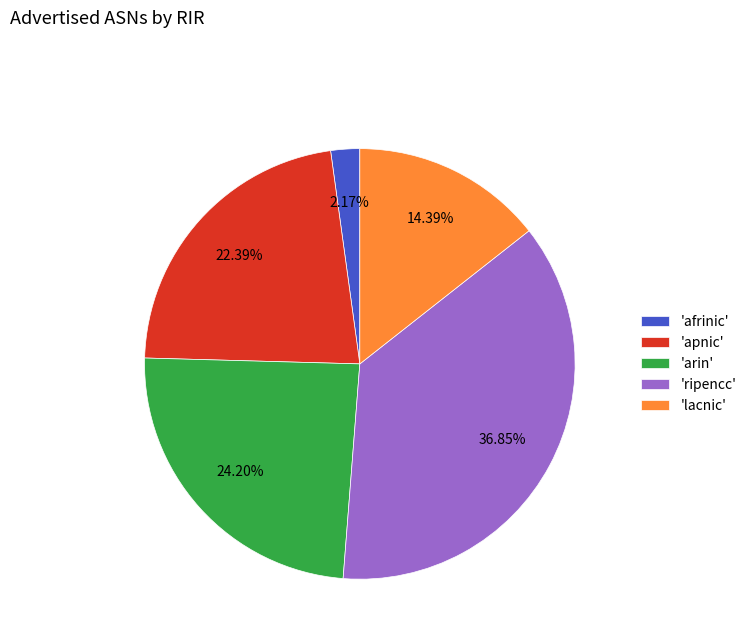

Combined, do 'afrinic' and 'apnic' account for over 50%?

No